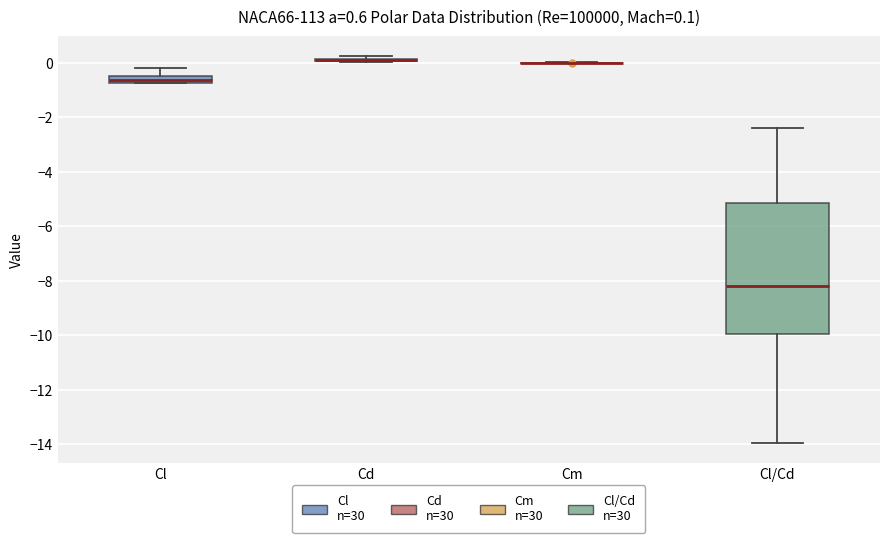

Which box is the tallest, from its lower edge to its upper edge?

Cl/Cd